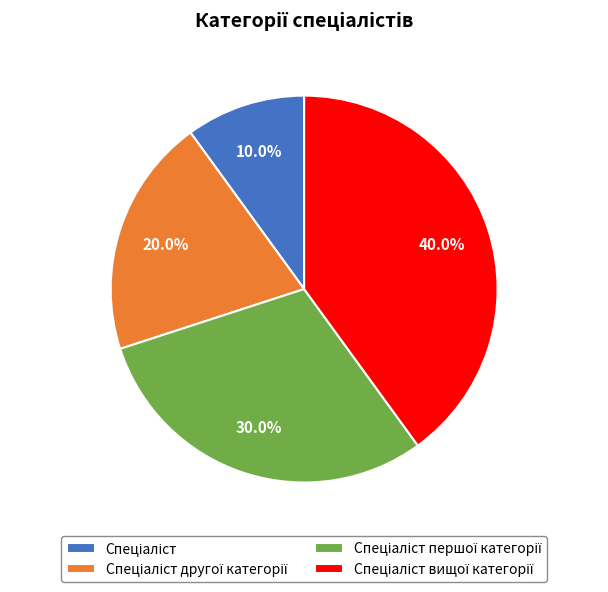

Is there a majority slice in this chart?

No